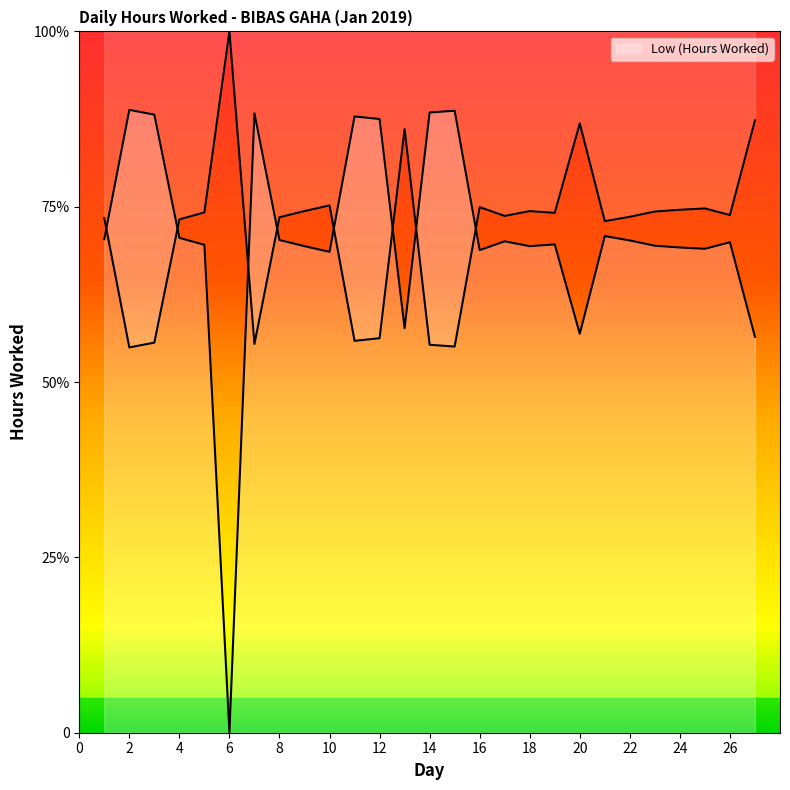

List the labels in order of value, largest first.

2, 15, 14, 7, 3, 11, 12, 21, 4, 1, 8, 22, 17, 26, 19, 5, 23, 9, 18, 24, 25, 16, 10, 13, 20, 27, 6